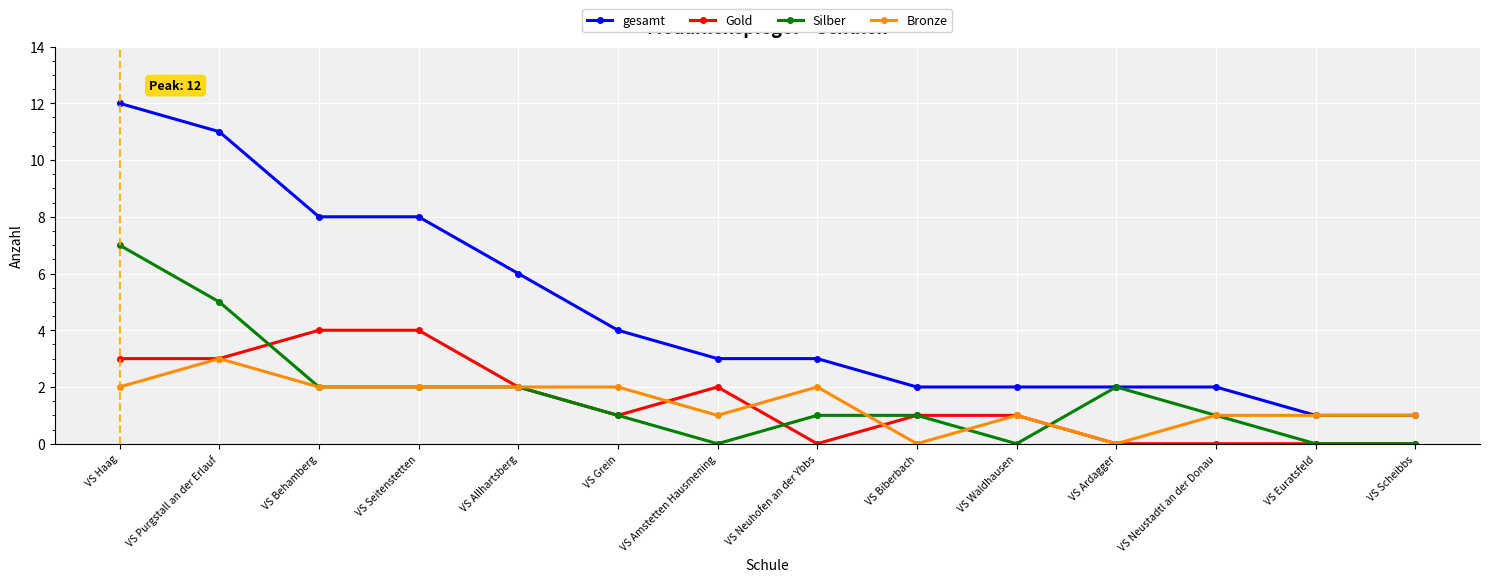

What is the maximum value for Bronze?

3